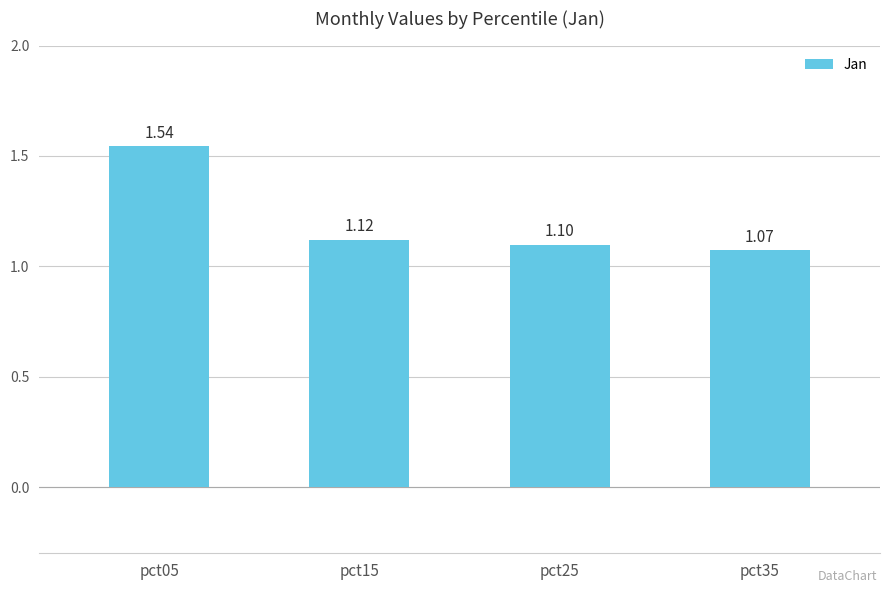

What is the value of the 2nd bar from the left?

1.1